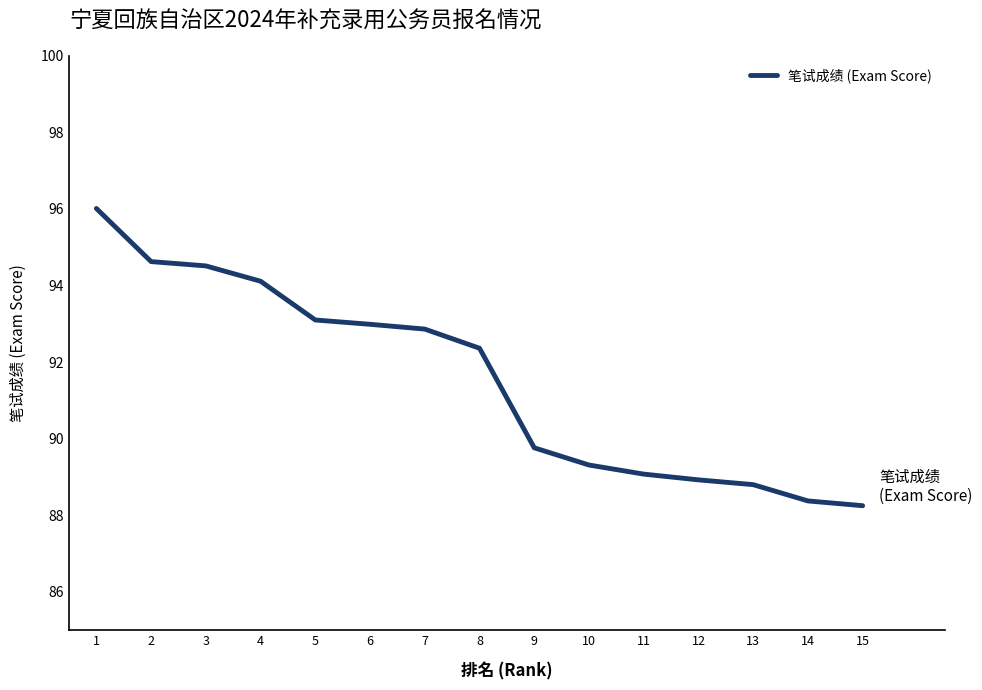

What is the ratio of the value at 2 to the value at 7?

1.0